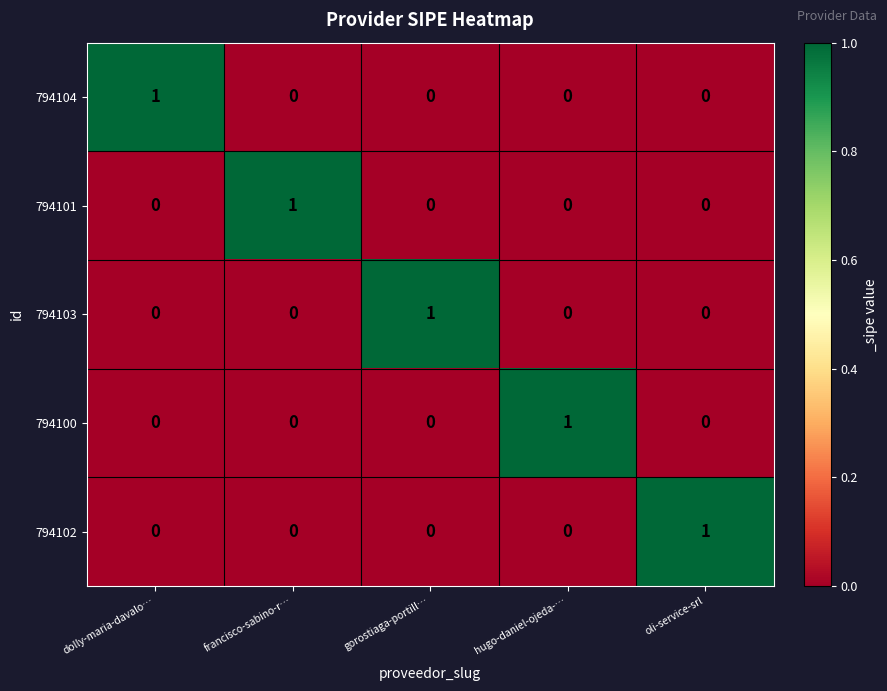

Reading left to right, list all the values displayed in this chart.

794104: 1	0	0	0	0
794101: 0	1	0	0	0
794103: 0	0	1	0	0
794100: 0	0	0	1	0
794102: 0	0	0	0	1